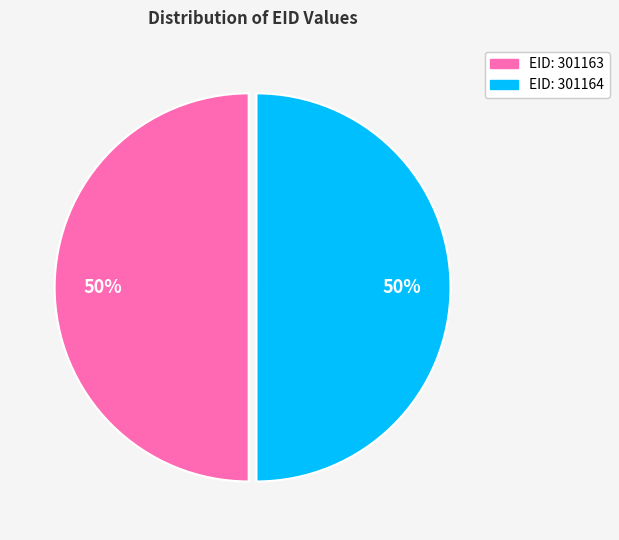

Is it true that EID: 301163 is 62% of the pie?

False